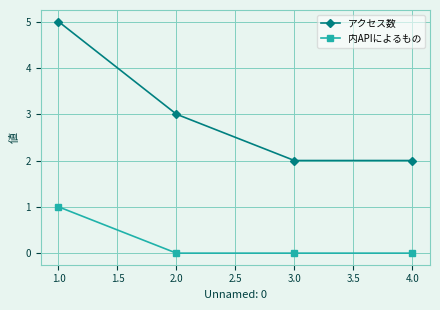

Rank the series at 1.0 from highest to lowest value.

アクセス数, 内APIによるもの